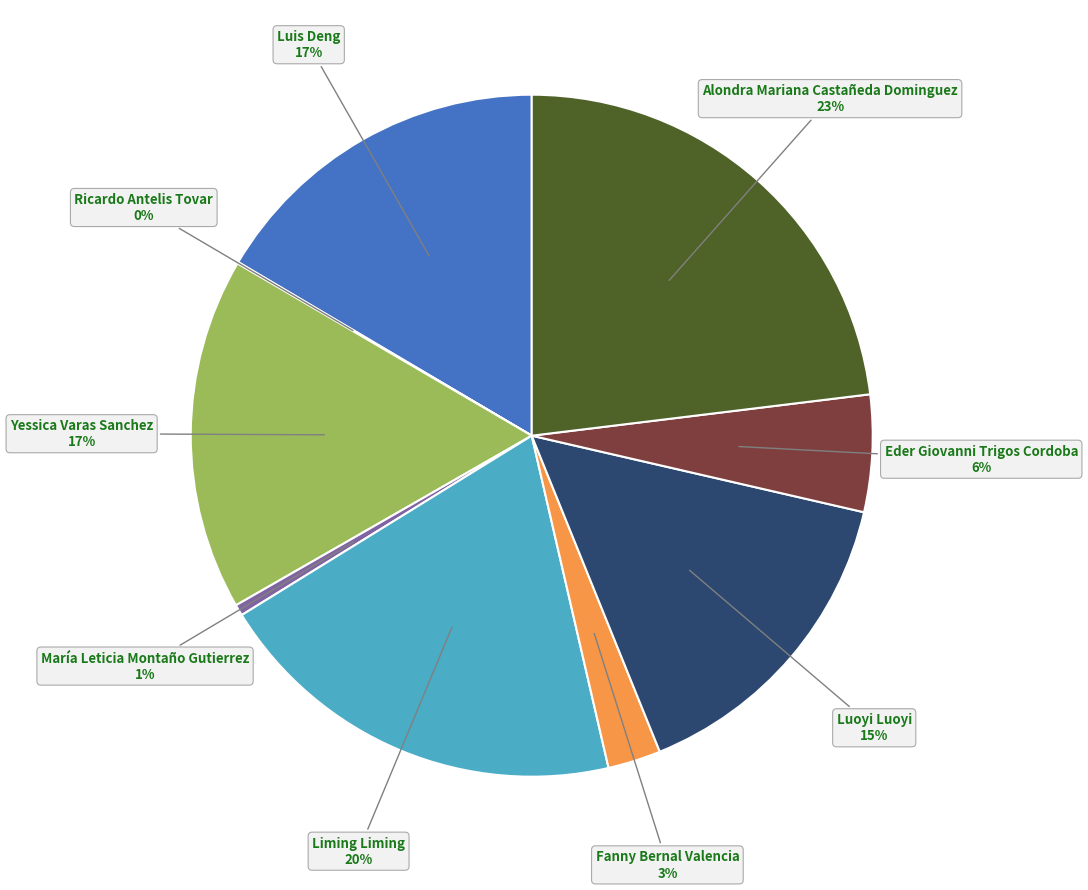

To the nearest percent, what is the average slice percentage?

11%